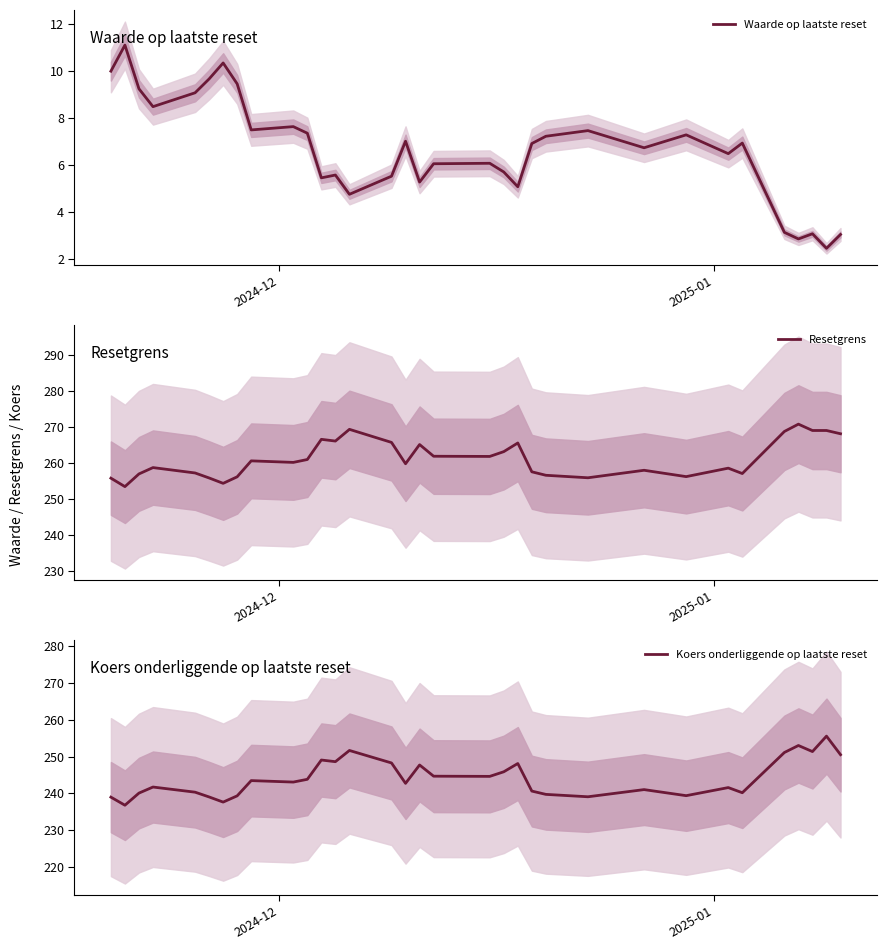

What are all the series names shown in the legend?

Waarde op laatste reset, Resetgrens, Koers onderliggende op laatste reset